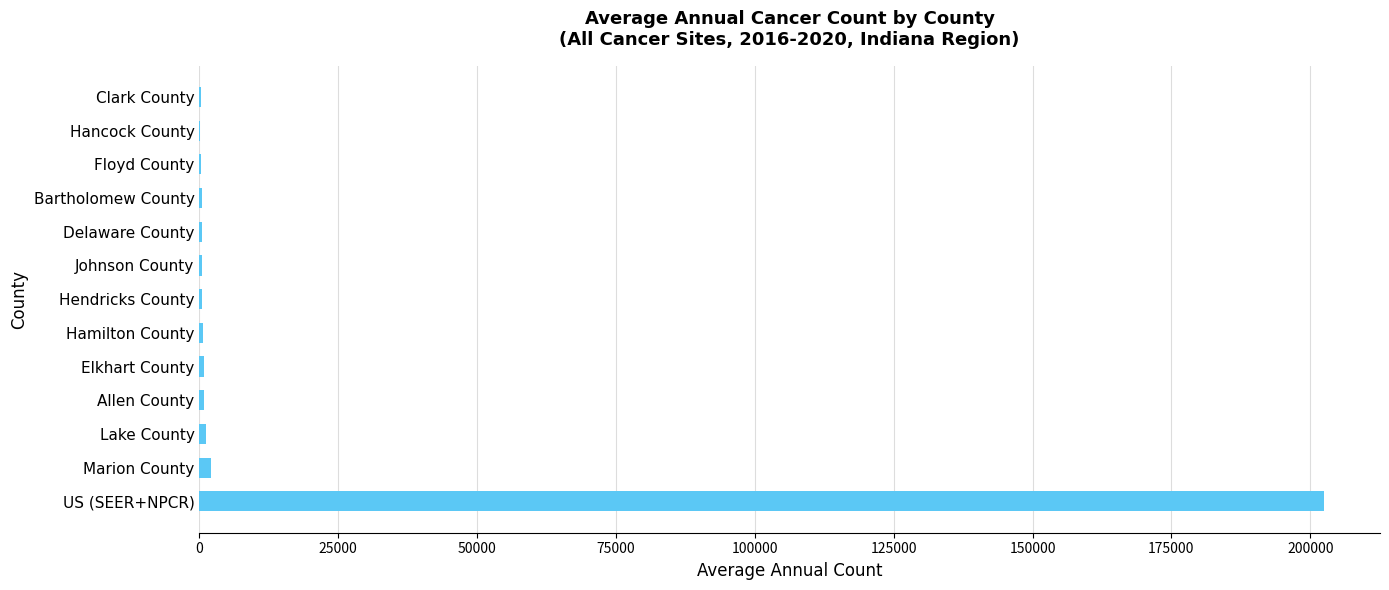

Which category has the highest value across all series?

US (SEER+NPCR)